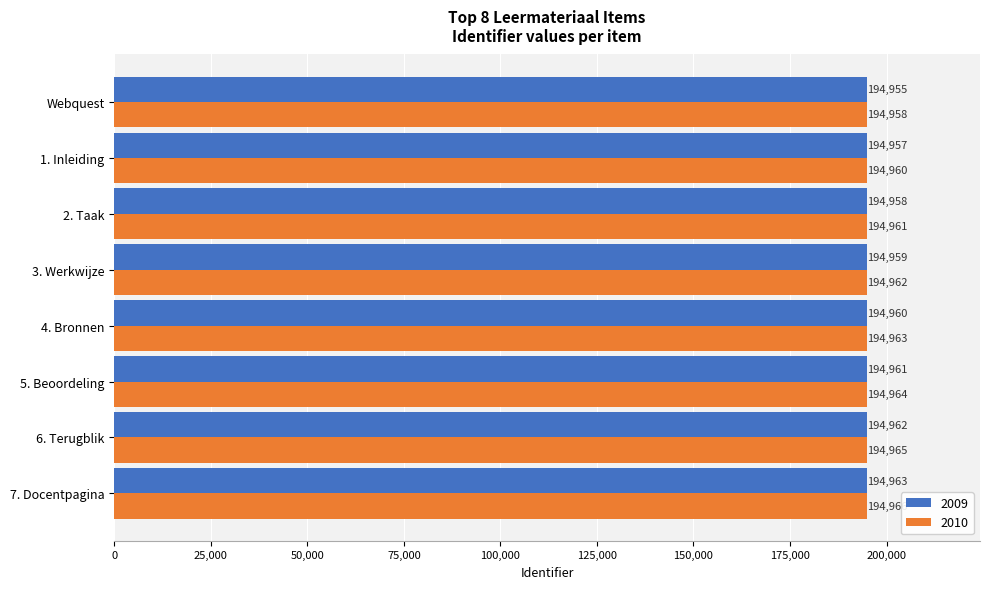

The value of 2010 at 6. Terugblik is 305836. True or false?

False